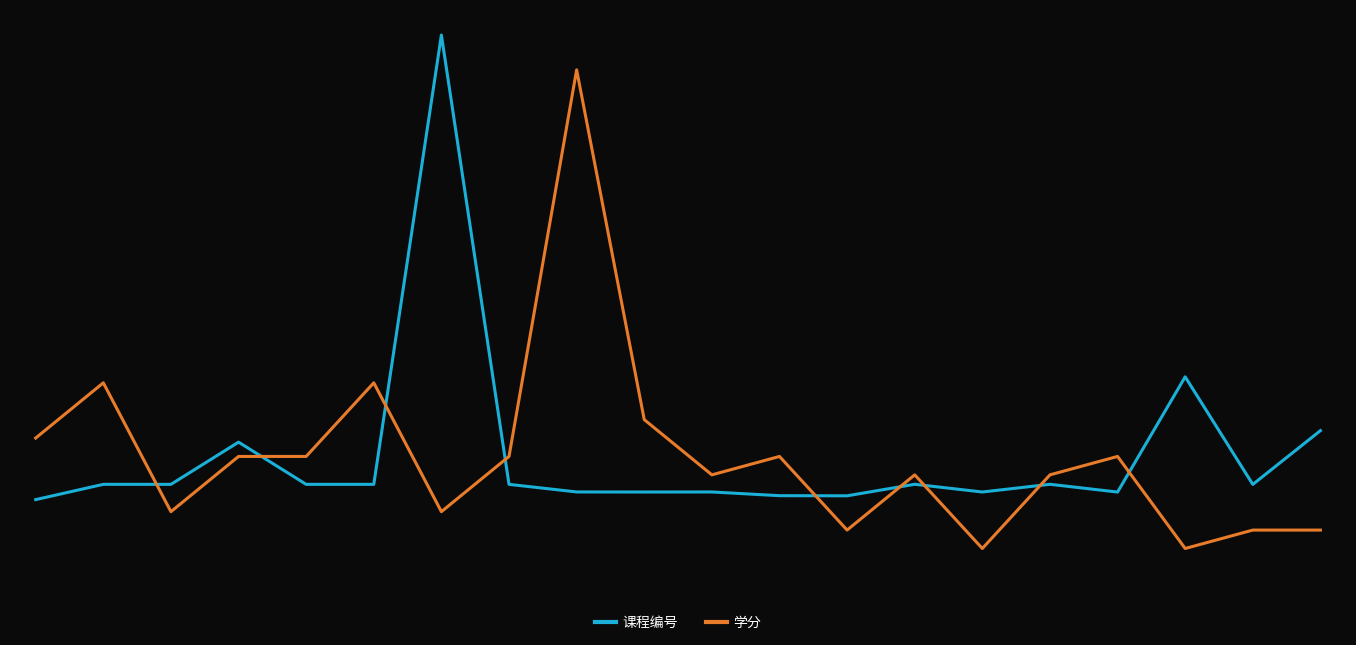

True or false: 学分 and 课程编号 cross at least once.

True